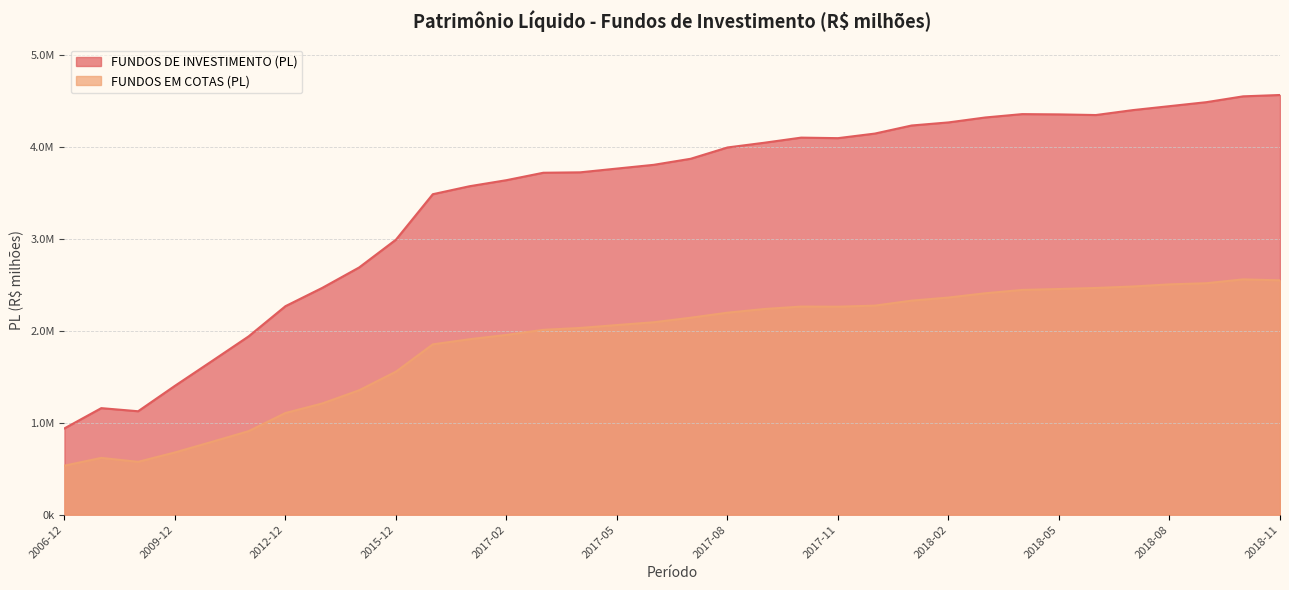

Reading right to left, what are all the values shown in this chart?

FUNDOS DE INVESTIMENTO (PL): 4569725.4	4555089.1	4491509.9	4448175.8	4404956.7	4351487.0	4358563.6	4361520.3	4324916.3	4271204.2	4237616.9	4149591.6	4099792.5	4105525.0	4049877.7	3998327.1	3875196.3	3809452.2	3768651.2	3727623.8	3723066.4	3642234.4	3576433.3	3489336.5	2994579.9	2691668.0	2469639.3	2270189.0	1941387.1	1671284.3	1403101.2	1126095.3	1159901.2	939616.5
FUNDOS EM COTAS (PL): 2551633.8	2562032.5	2520060.0	2507514.8	2484345.7	2468367.4	2457084.0	2447076.1	2410793.5	2364213.6	2330491.6	2276106.4	2264407.2	2265899.7	2239319.8	2199343.5	2144428.1	2095072.4	2064635.6	2032949.1	2012628.6	1957174.6	1910305.7	1854451.9	1556978.9	1354443.2	1210760.7	1106963.0	909219.0	792440.3	677463.3	575316.4	617917.6	533763.0